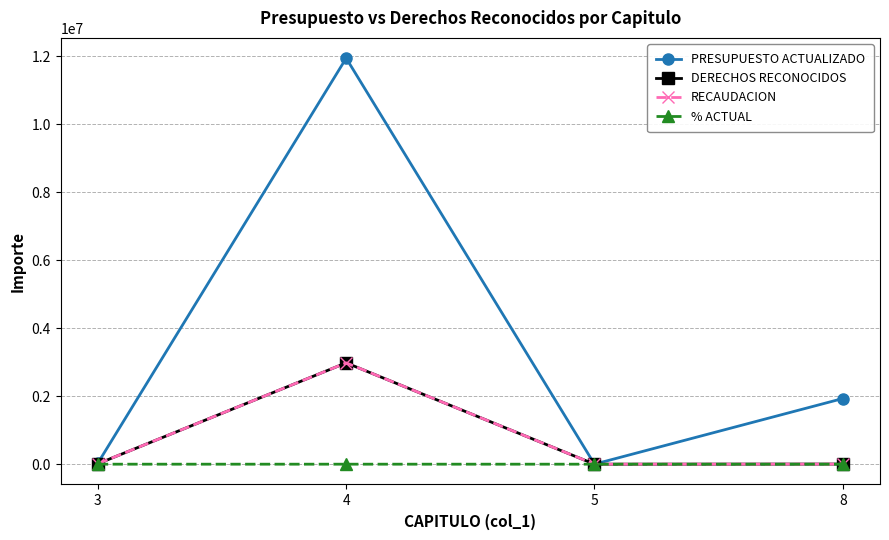

What is the value of the % ACTUAL point at the 4th from the left?

0.2